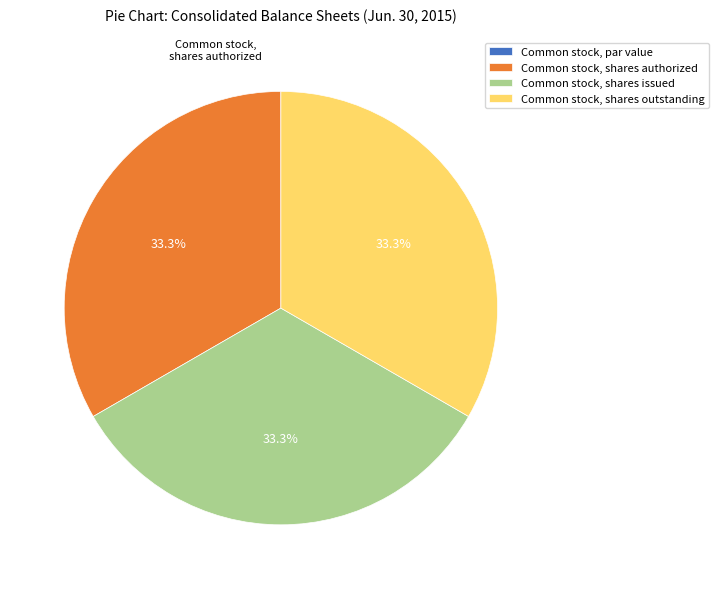

Is Common stock, shares issued the majority of the pie?

No